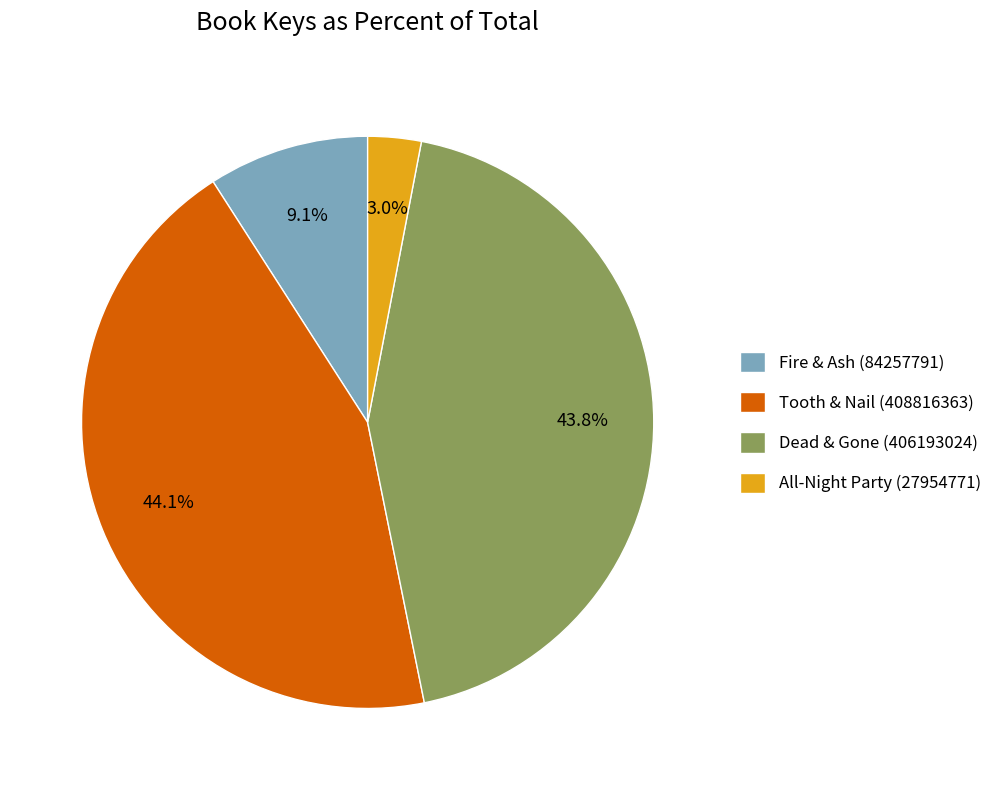

To the nearest percent, what is the difference between the Dead & Gone (406193024) and Fire & Ash (84257791) slice percentages?

35%